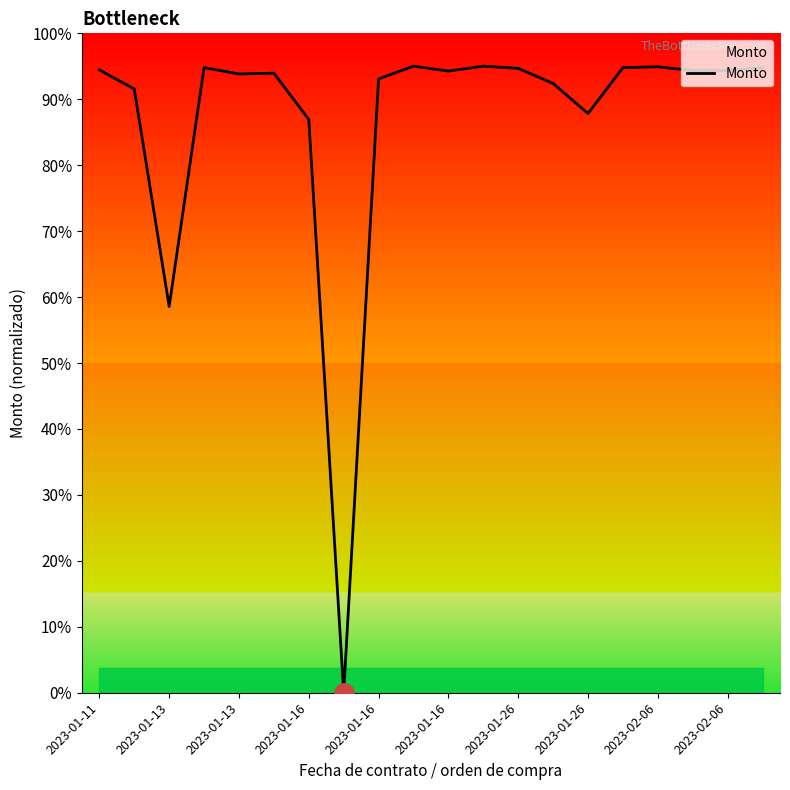

Reading left to right, what are all the values shown in this chart?

470300.8	455956.0	291680.8	472076.8	467204.8	467842.3	432888.1	0.0	463529.1	473120.8	469414.2	473140.0	471453.3	460050.3	437365.4	472021.5	472663.8	469786.8	469840.8	472000.7